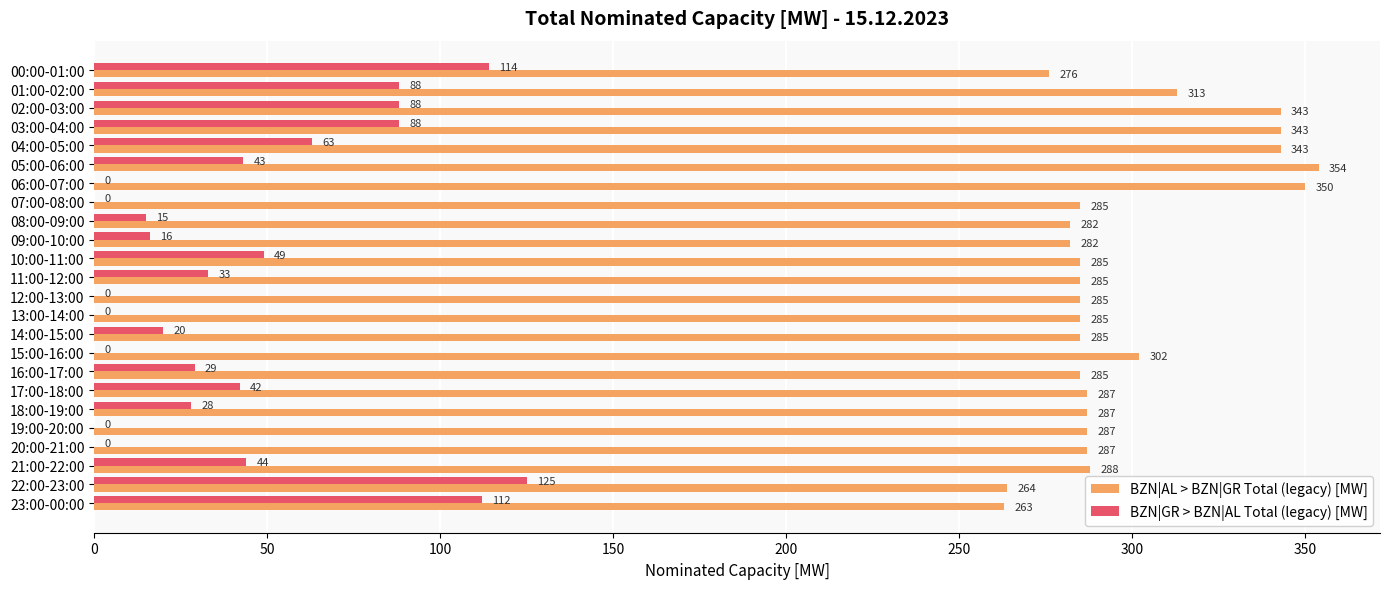

What is the maximum value for BZN|GR > BZN|AL Total (legacy) [MW]?

125